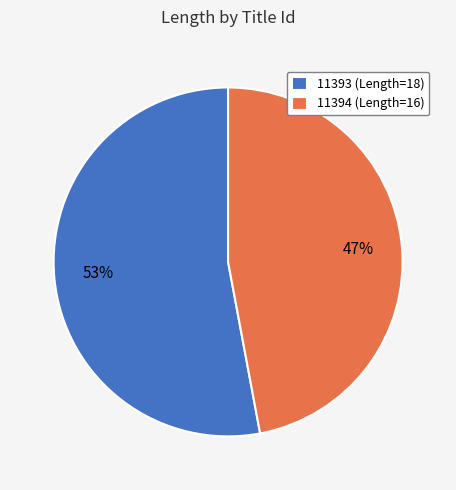

To the nearest percent, what percentage of the pie is 11393?

53%